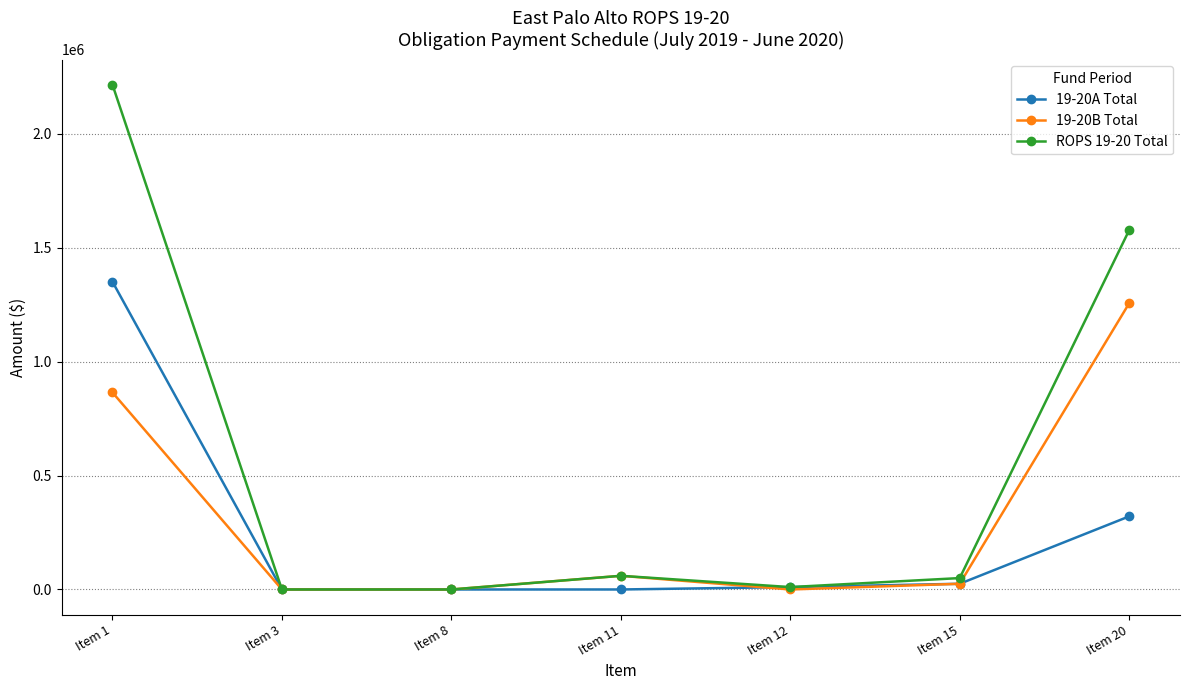

Which category has the highest value in the 19-20A Total series?

Item 1